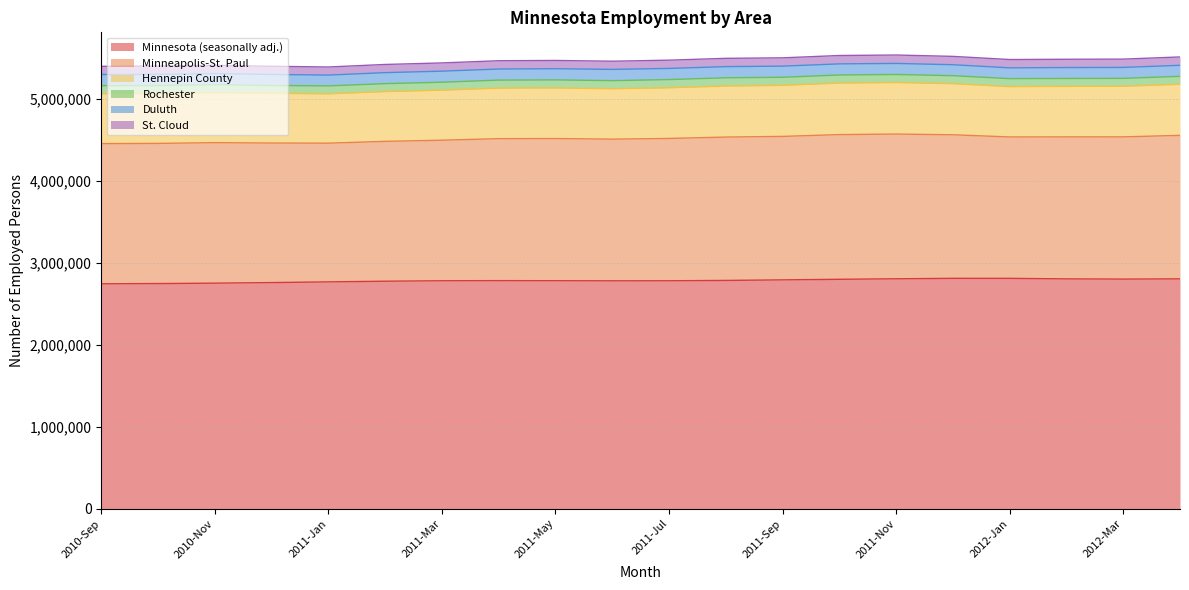

True or false: Minnesota (seasonally adj.) has a value of 4409481 at 2010-Sep.

False